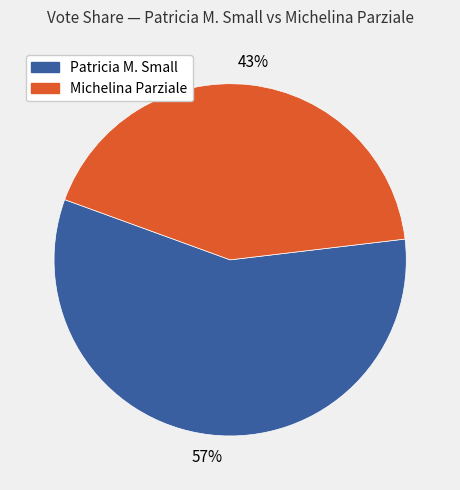

How many segments does this pie chart have?

2